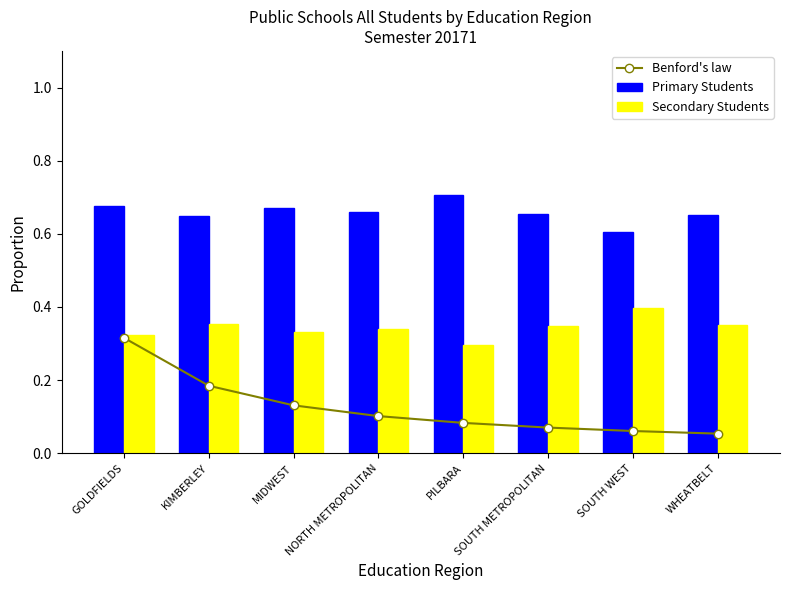

True or false: Benford's law has a value of 0.1 at GOLDFIELDS.

False